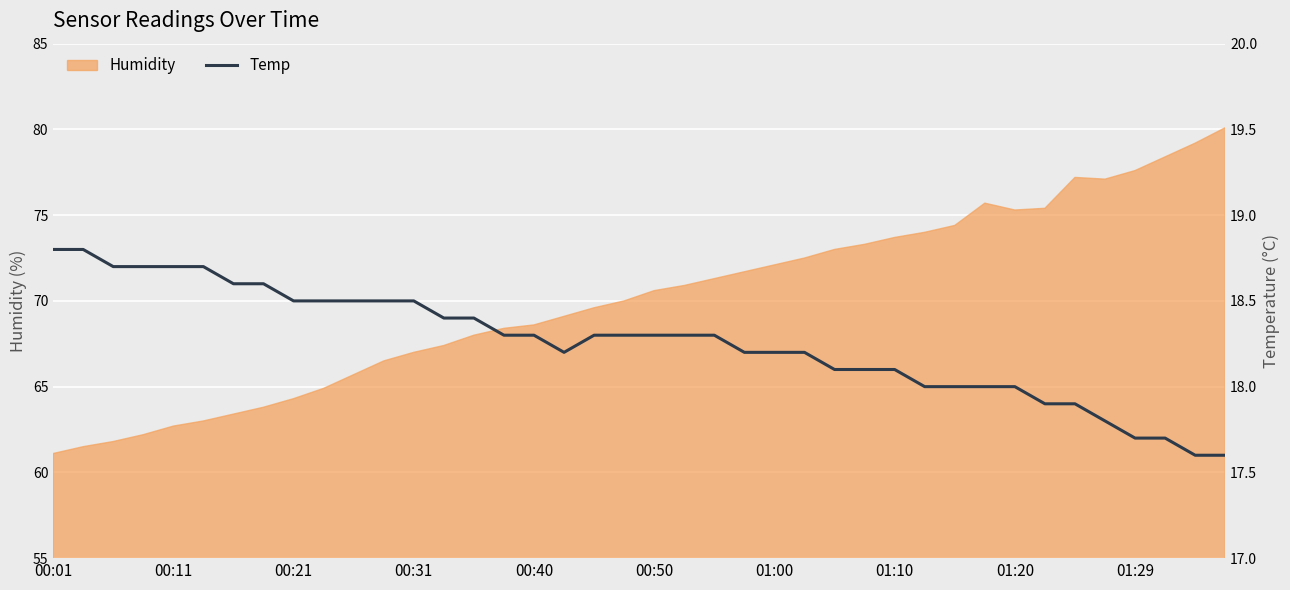

What is the difference between the values at 38 and 11?

0.9